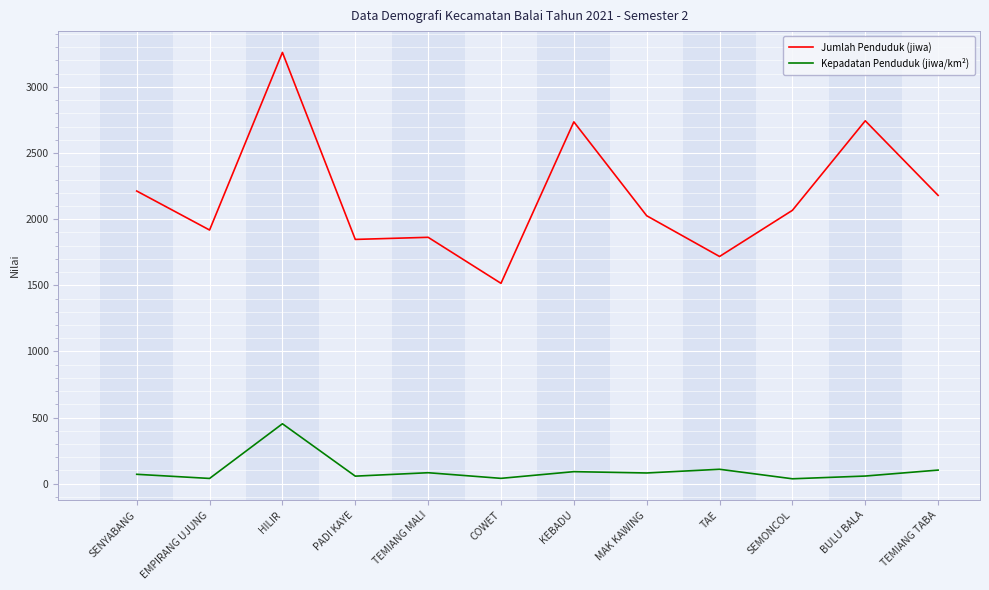

List the series in order of their overall mean, highest first.

Jumlah Penduduk (jiwa), Kepadatan Penduduk (jiwa/km²)